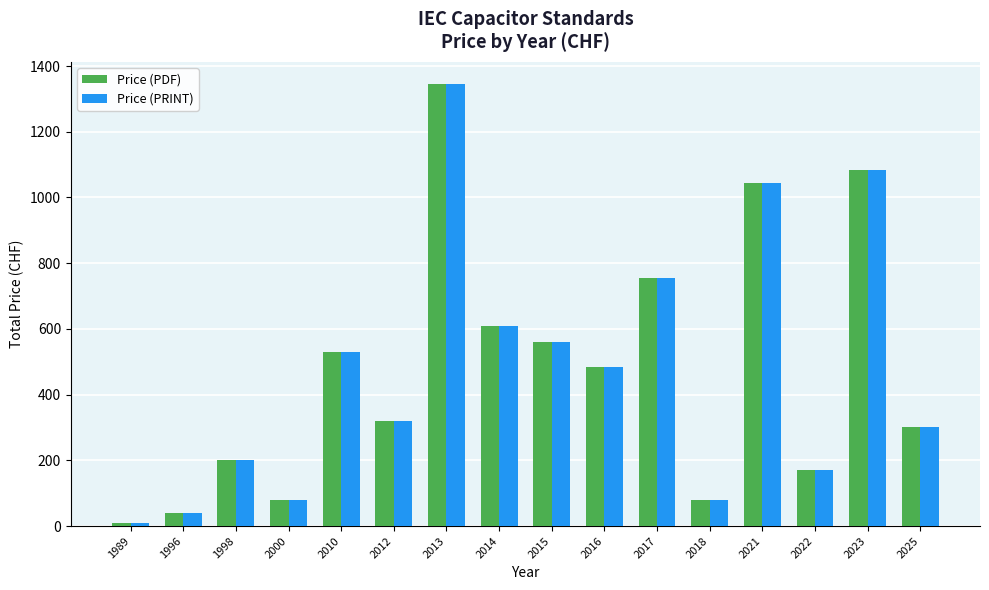

Reading left to right, transcribe all the data shown in this chart.

Price (PDF): 10	40	200	80	530	320	1345	610	560	485	756	80	1045	170	1085	300
Price (PRINT): 10	40	200	80	530	320	1345	610	560	485	756	80	1045	170	1085	300